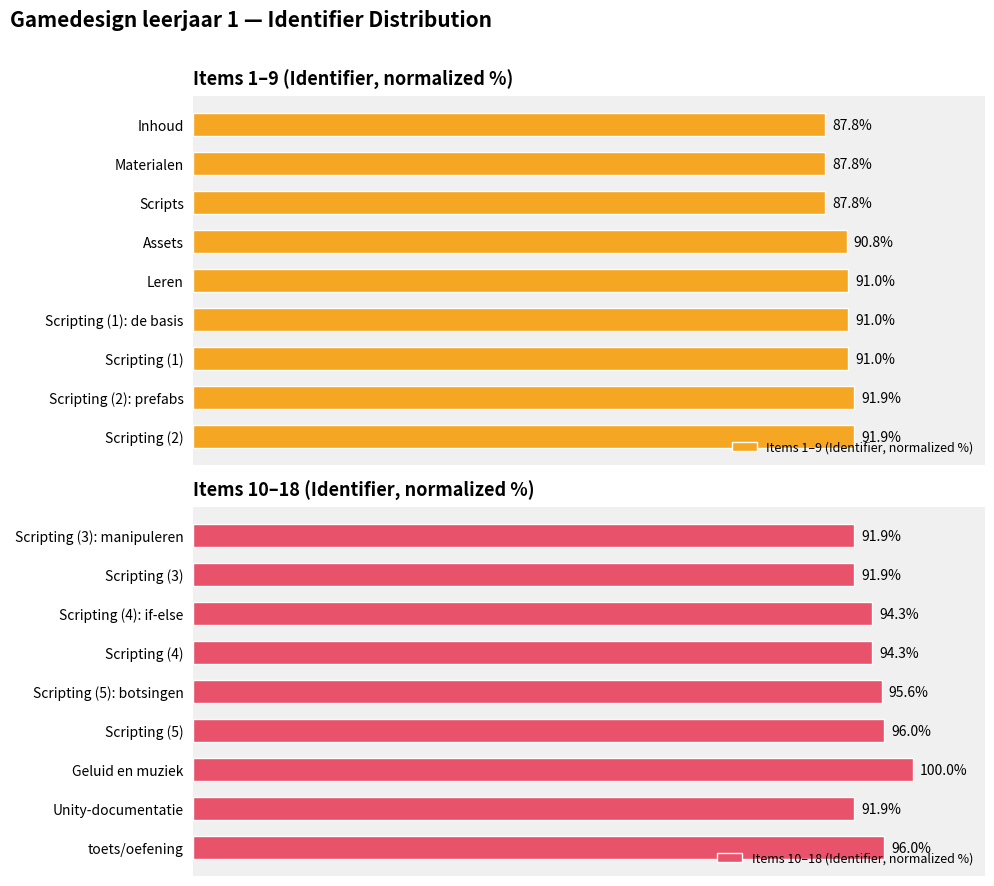

Is it true that Items 10–18 (Identifier, normalized %) equals 25.0 at Geluid en muziek?

False